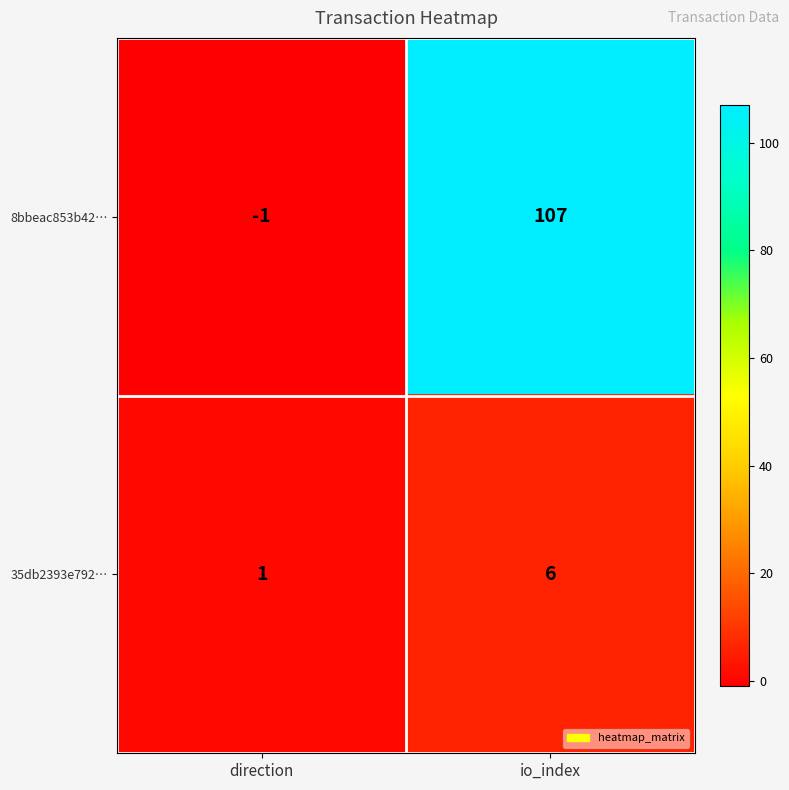

The value of 8bbeac853b42… at io_index is 27. True or false?

False